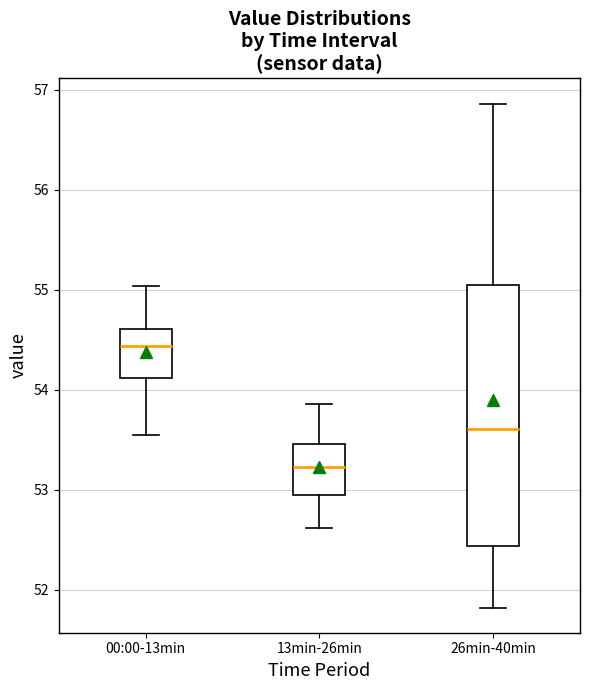

Reading left to right, read every box against the y-axis: the position of its median line, the range the box covers, and the ends of its whiskers. The values are not printed on the chart, so give them approximately, as read against the axis.

00:00-13min: median 54.4, box 54.1 to 54.6, whiskers 53.6 to 55.0
13min-26min: median 53.2, box 53.0 to 53.5, whiskers 52.6 to 53.9
26min-40min: median 53.6, box 52.4 to 55.0, whiskers 51.8 to 56.9